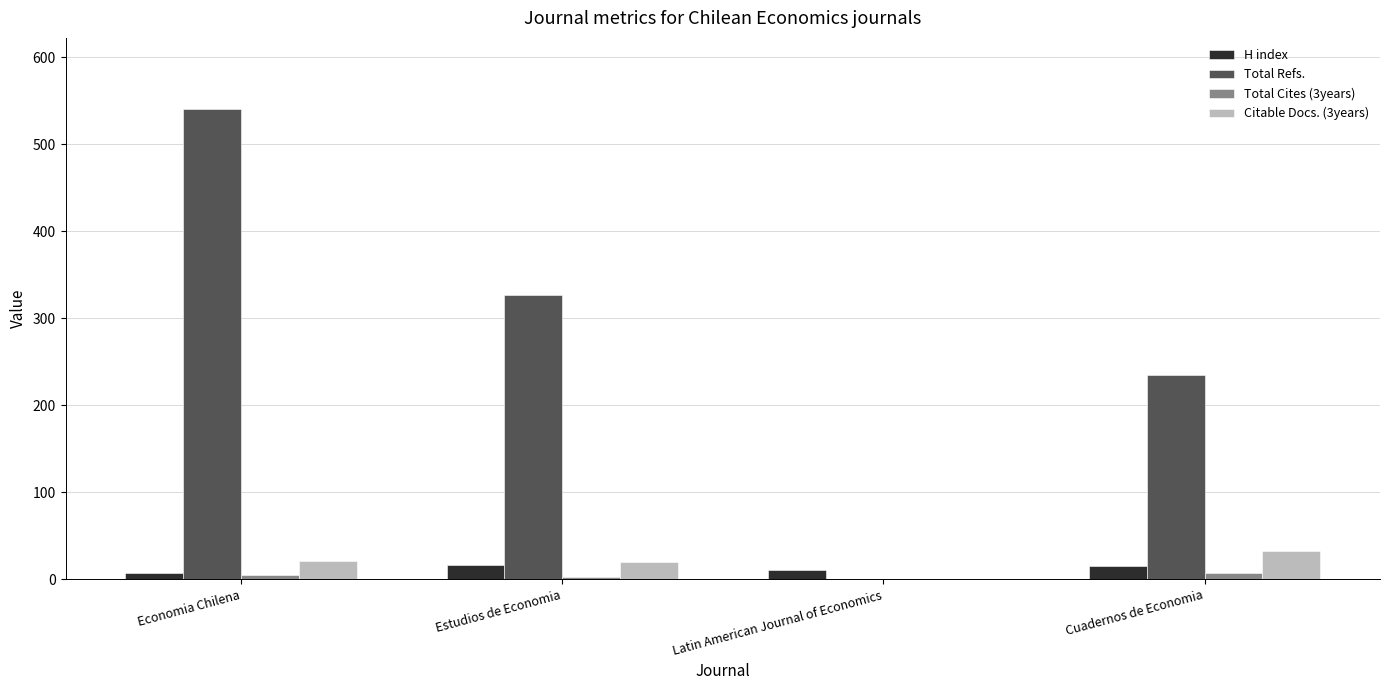

Which series has the largest range (max minus min)?

Total Refs.